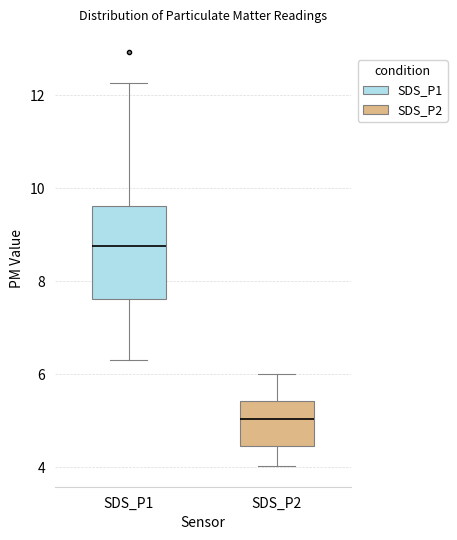

Reading left to right, read every box against the y-axis: the position of its median line, the range the box covers, and the ends of its whiskers. The values are not printed on the chart, so give them approximately, as read against the axis.

SDS_P1: median 8.8, box 7.6 to 9.6, whiskers 6.4 to 12.2
SDS_P2: median 5.0, box 4.4 to 5.4, whiskers 4.0 to 6.0